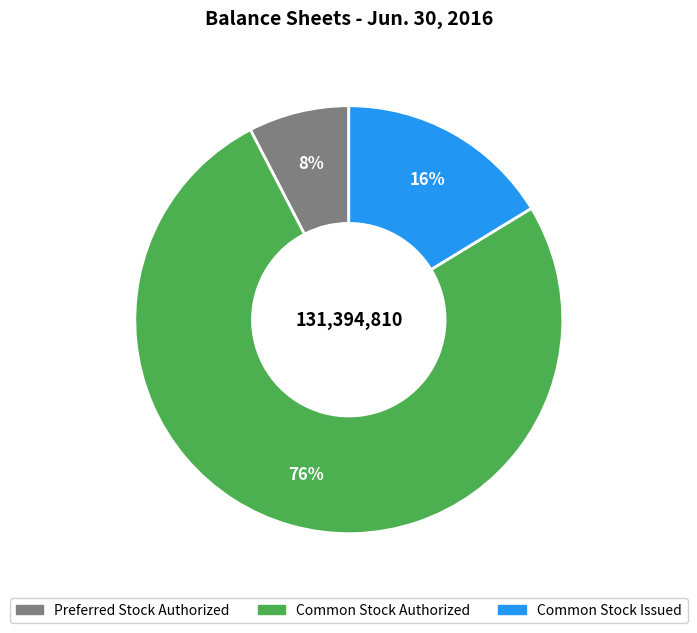

To the nearest percent, what is the difference between the largest and smallest slice percentages?

68%